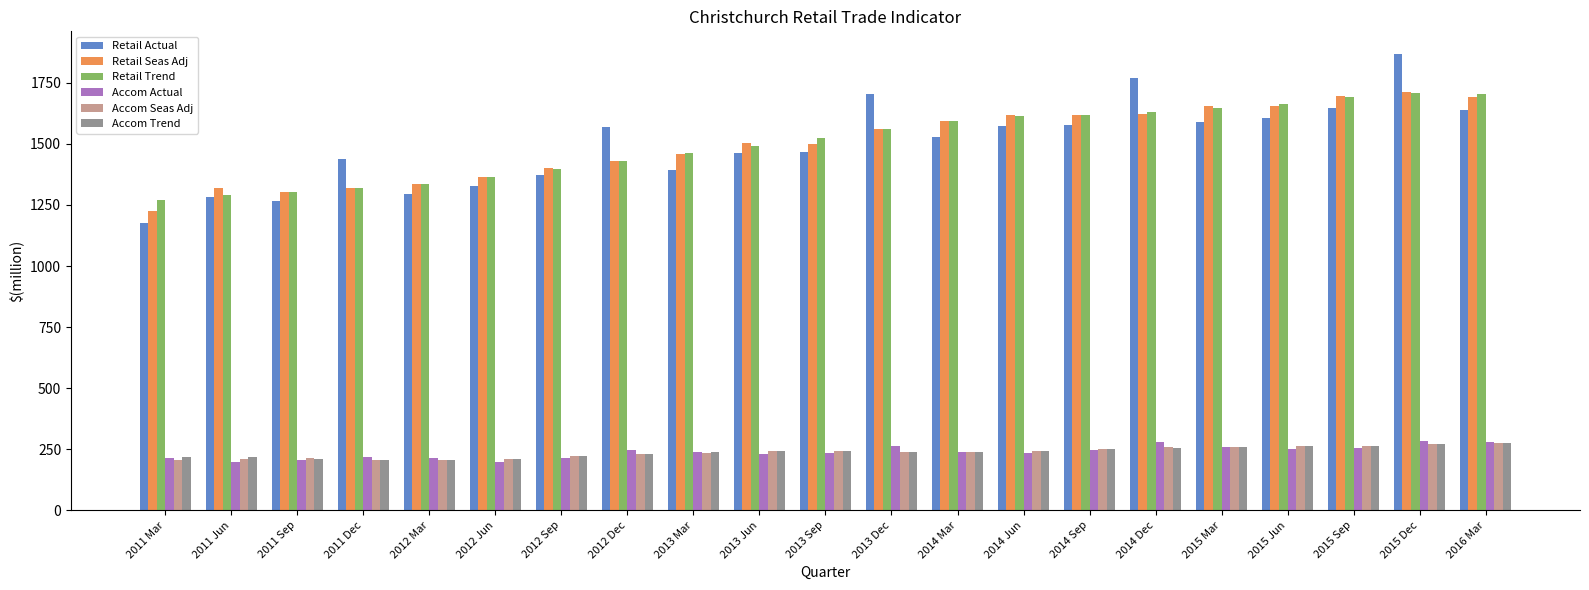

What is the spread (max minus min) of values at 2015 Sep?

1443